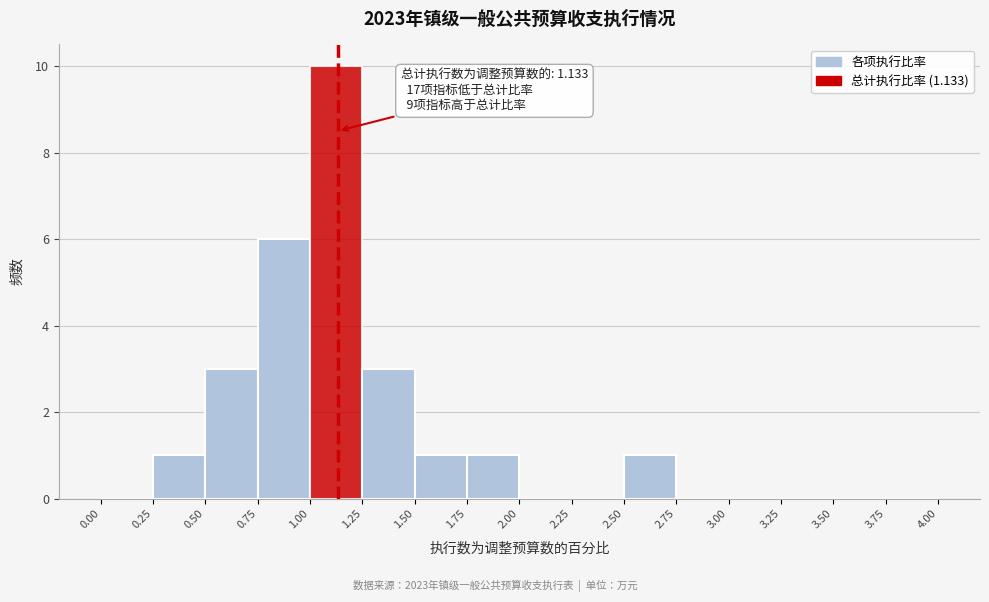

Over which range of the x-axis is the bar tallest?

1.00 to 1.25